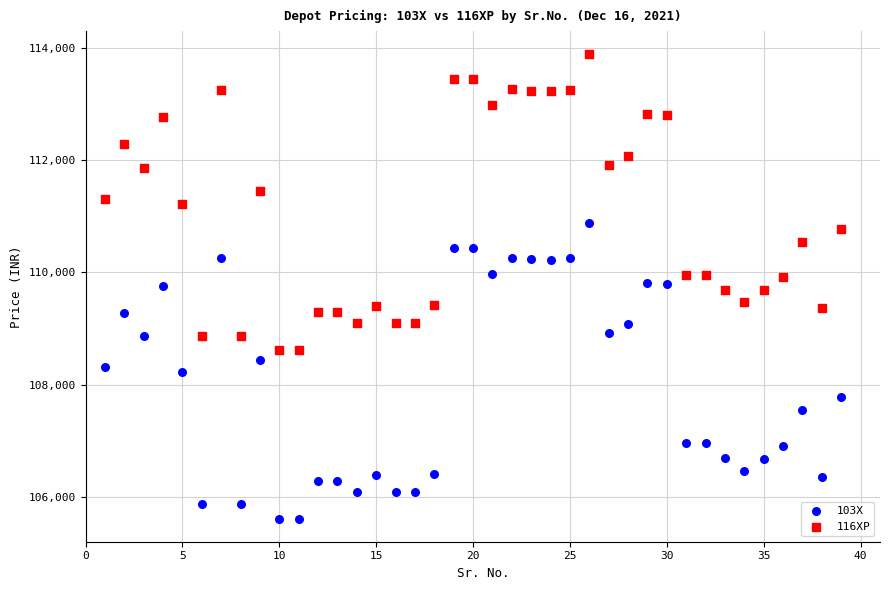

What is the X range (max minus min) for the scatter plot?

38